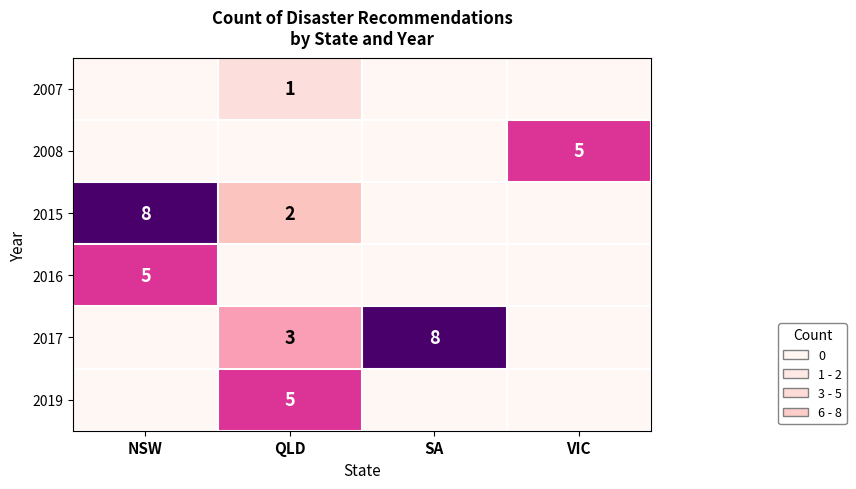

True or false: 2008 has a value of 1 at VIC.

False